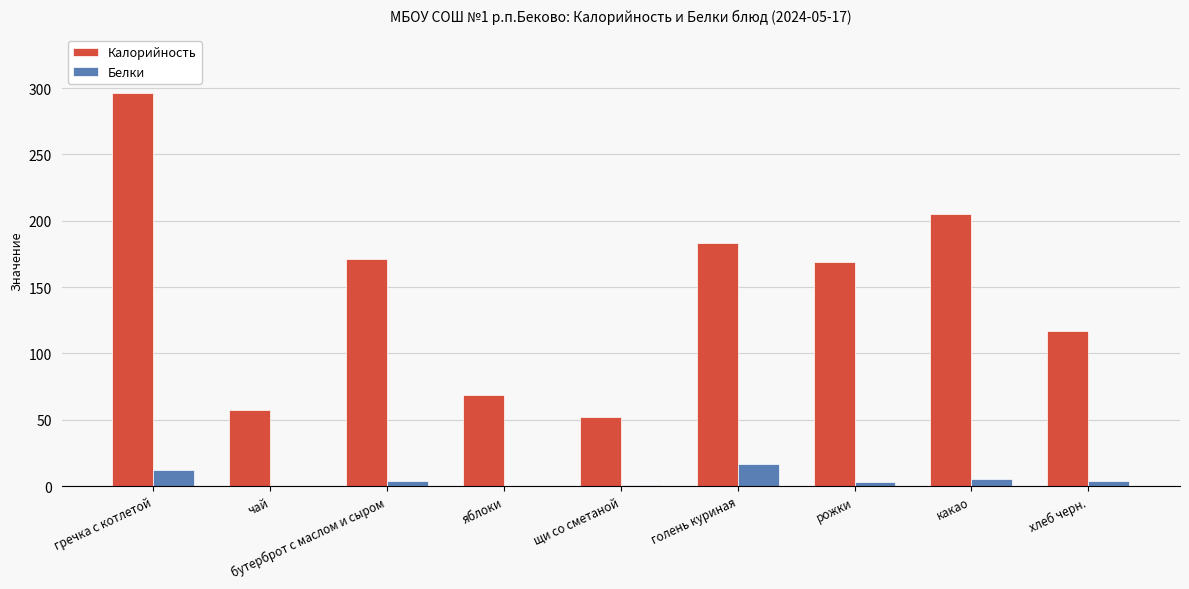

What is the sum of the Белки values at какао and гречка с котлетой?

17